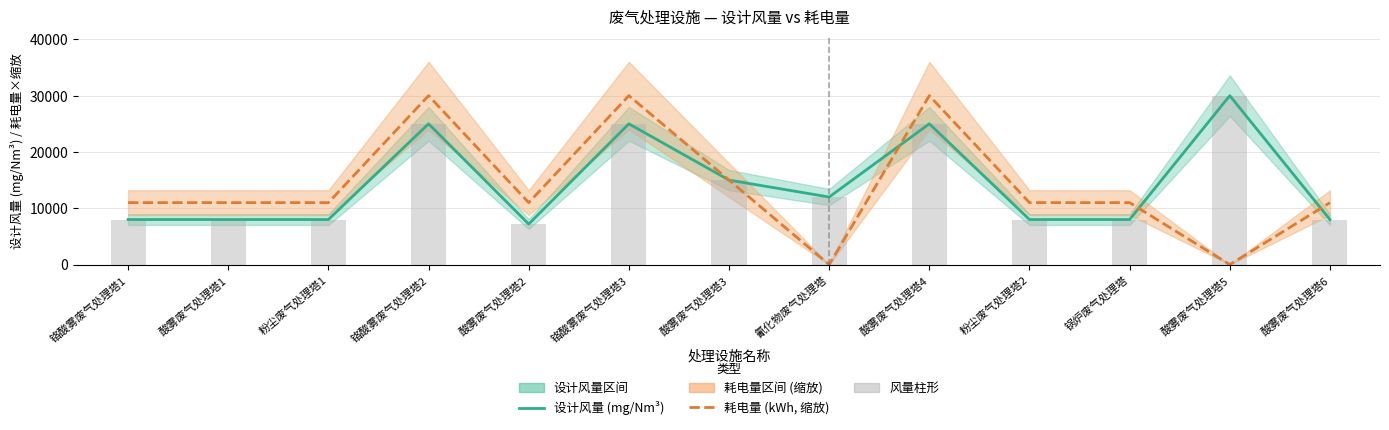

Reading right to left, transcribe all the data shown in this chart.

设计风量 (mg/Nm³): 8000	30000	8000	8000	25000	12000	15000	25000	7200	25000	8000	8000	8000
耗电量 (kWh, 缩放): 11000	0	11000	11000	30000	0	15000	30000	11000	30000	11000	11000	11000
风量柱形: 8000	30000	8000	8000	25000	12000	15000	25000	7200	25000	8000	8000	8000